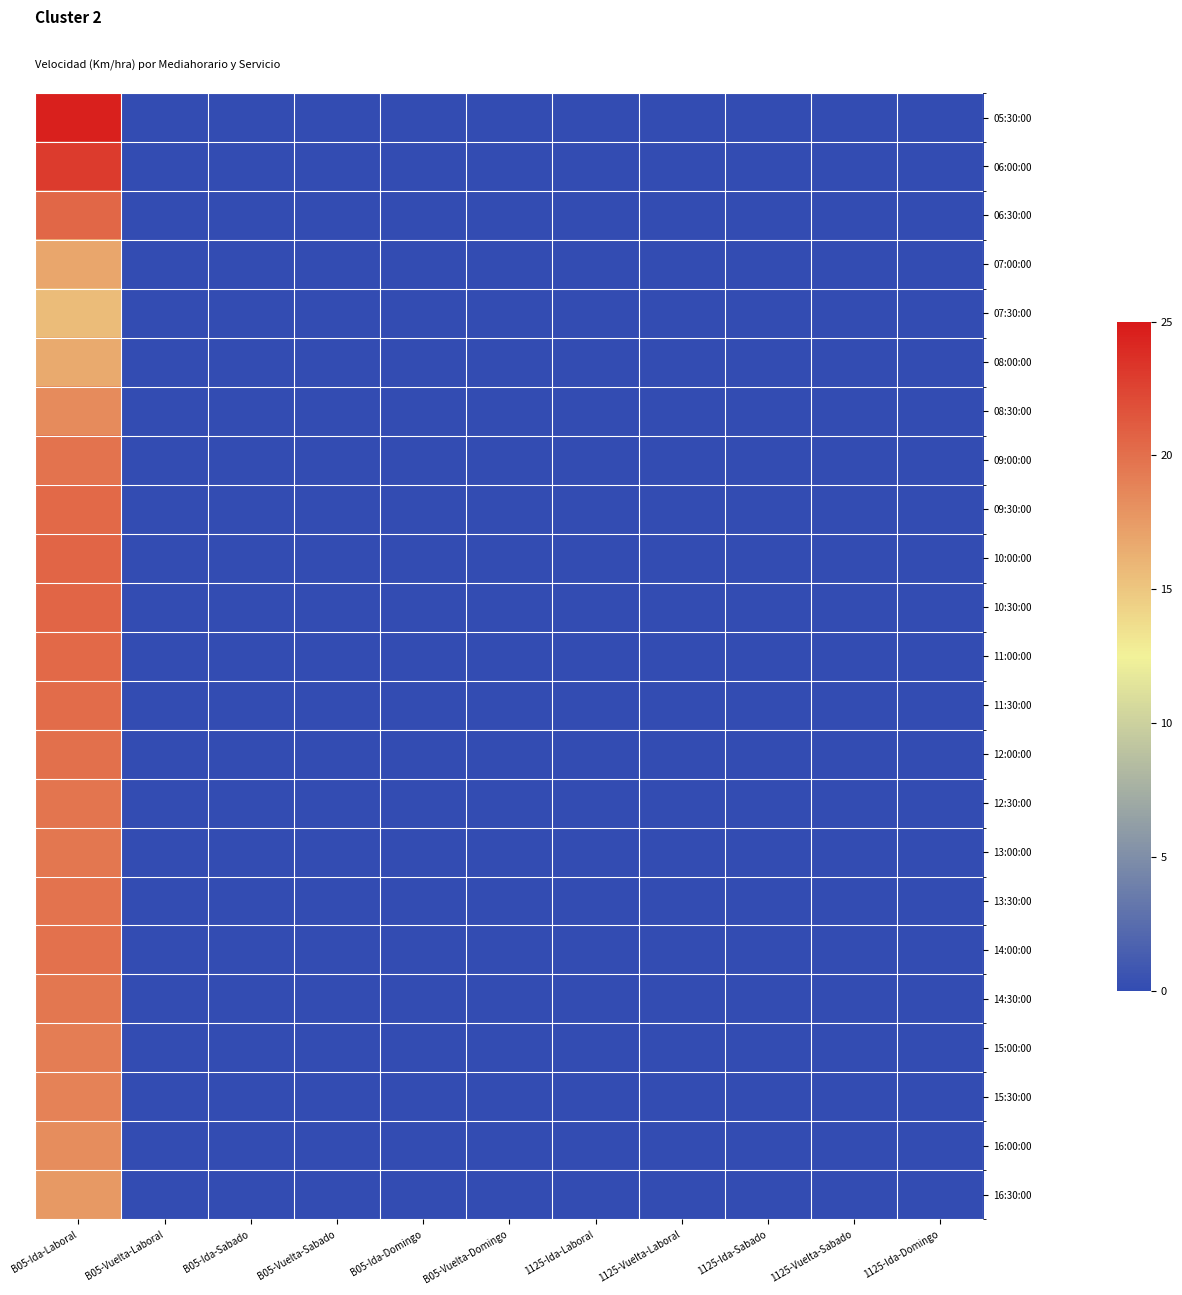

At B05-Vuelta-Domingo, list the series in order from smallest to largest.

05:30:00, 06:00:00, 06:30:00, 07:00:00, 07:30:00, 08:00:00, 08:30:00, 09:00:00, 09:30:00, 10:00:00, 10:30:00, 11:00:00, 11:30:00, 12:00:00, 12:30:00, 13:00:00, 13:30:00, 14:00:00, 14:30:00, 15:00:00, 15:30:00, 16:00:00, 16:30:00